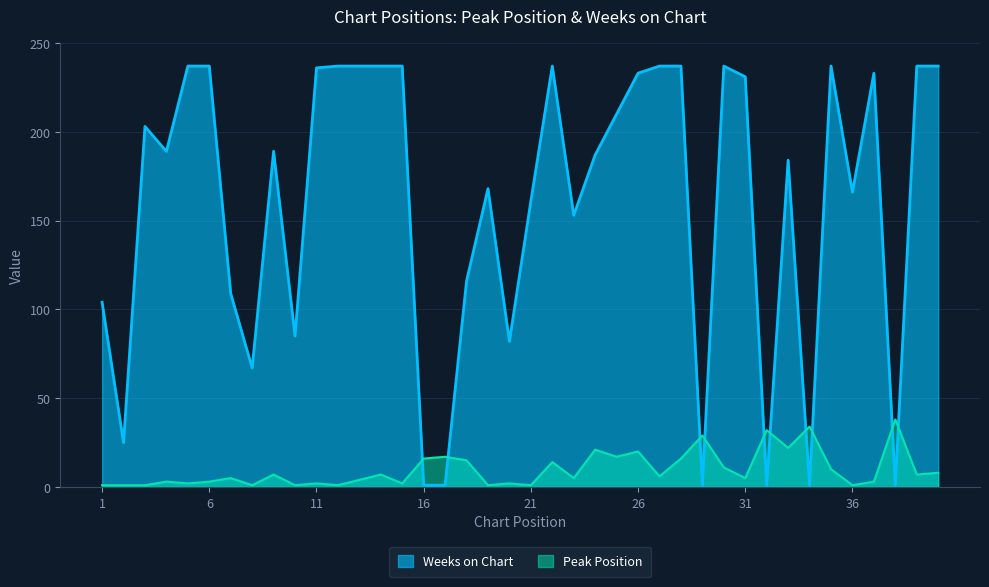

In Peak Position, how many points are lower than both neighbors (excluding endpoints)?

14